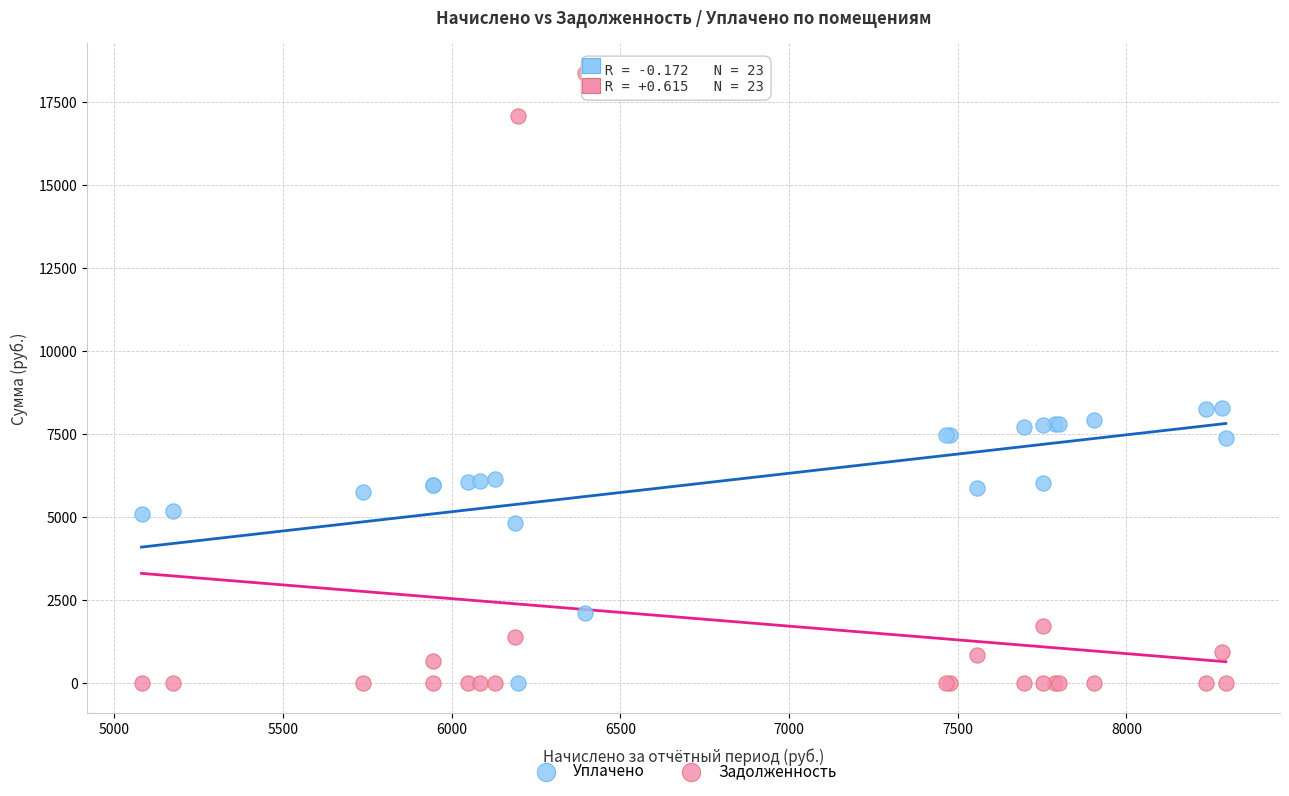

Which series has the largest Y range (max minus min)?

Задолженность